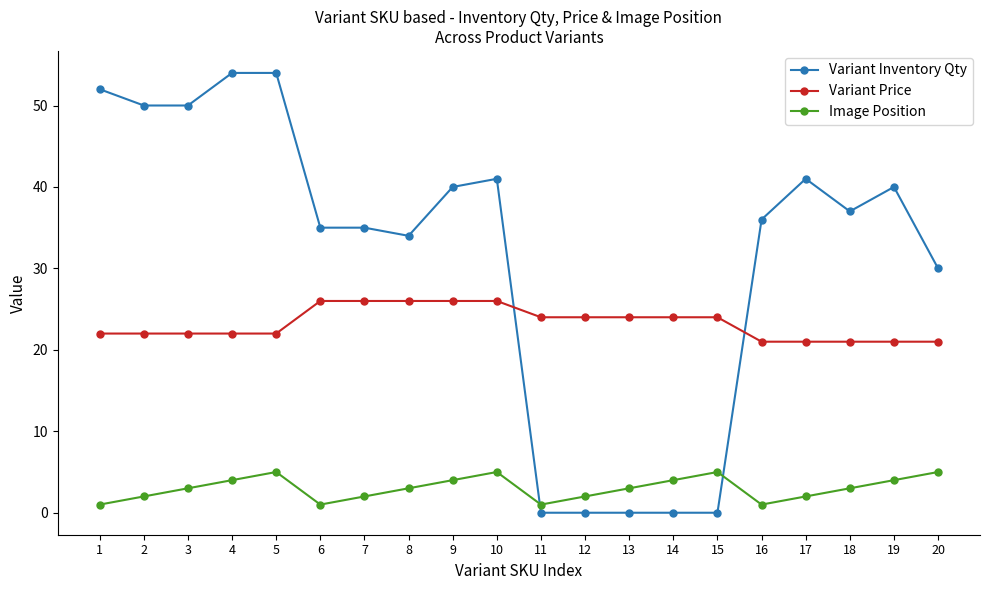

What is the sum of the Image Position values at 19 and 18?

7